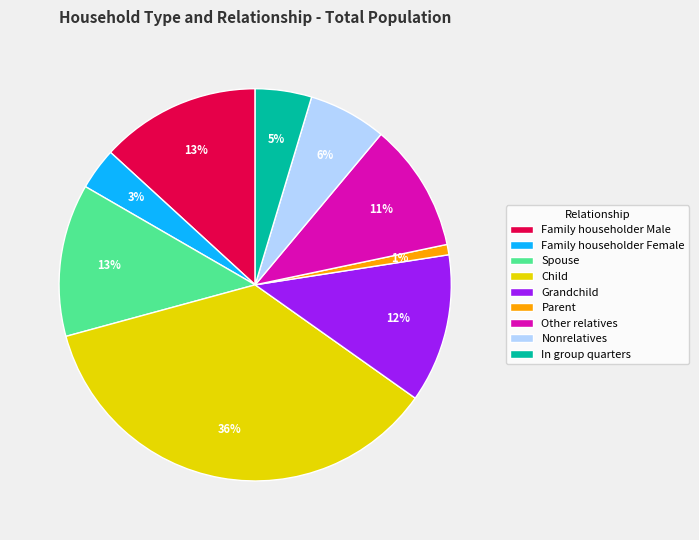

To the nearest percent, what portion does In group quarters represent?

5%